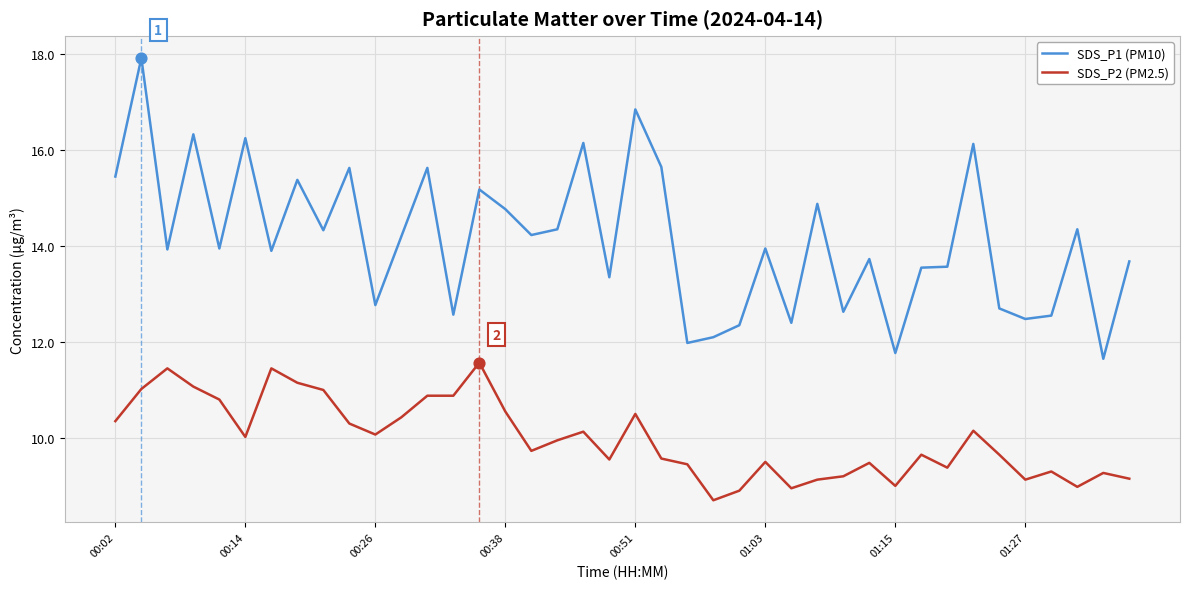

At how many categories does at least one series exceed 11?

40